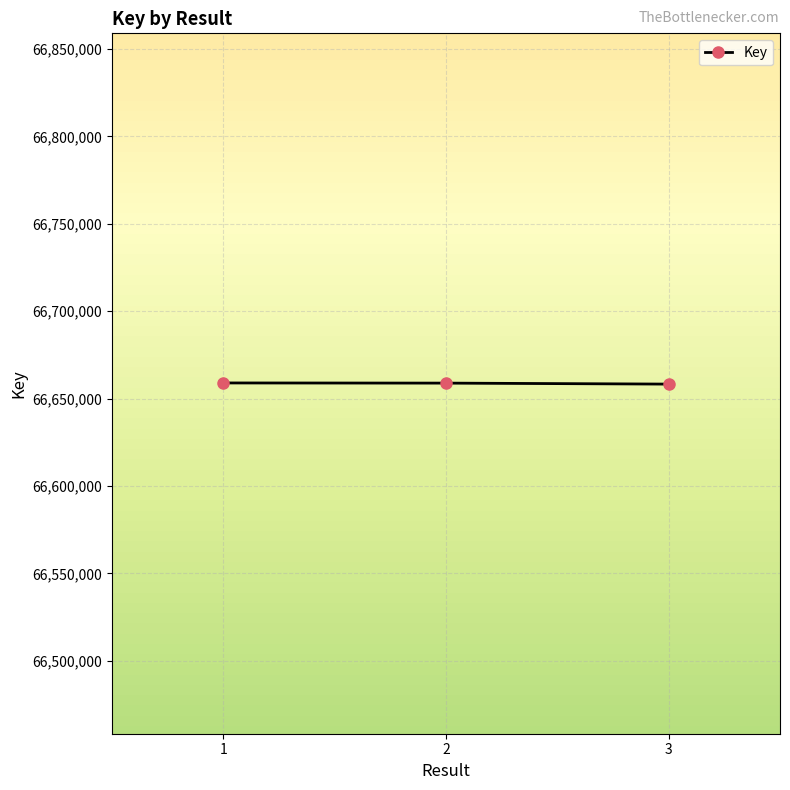

What is the value of the 1st point from the left?

66658989